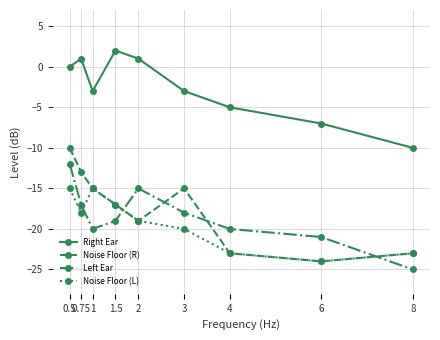

What is the difference between the highest and lowest values at 1.5?

21